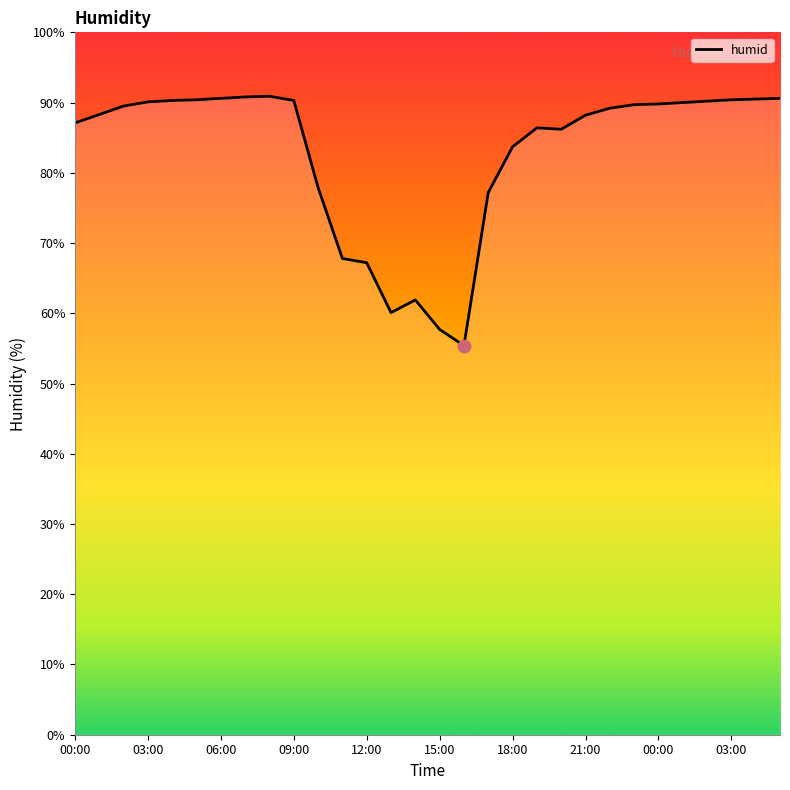

What is the maximum value shown in the chart?

90.9